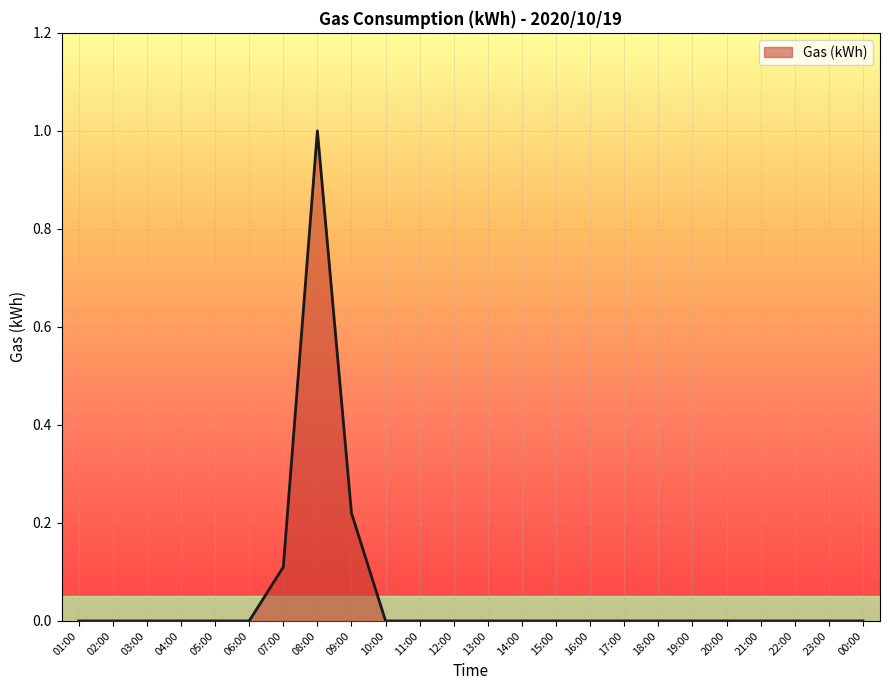

What position from the left is 04:00?

4